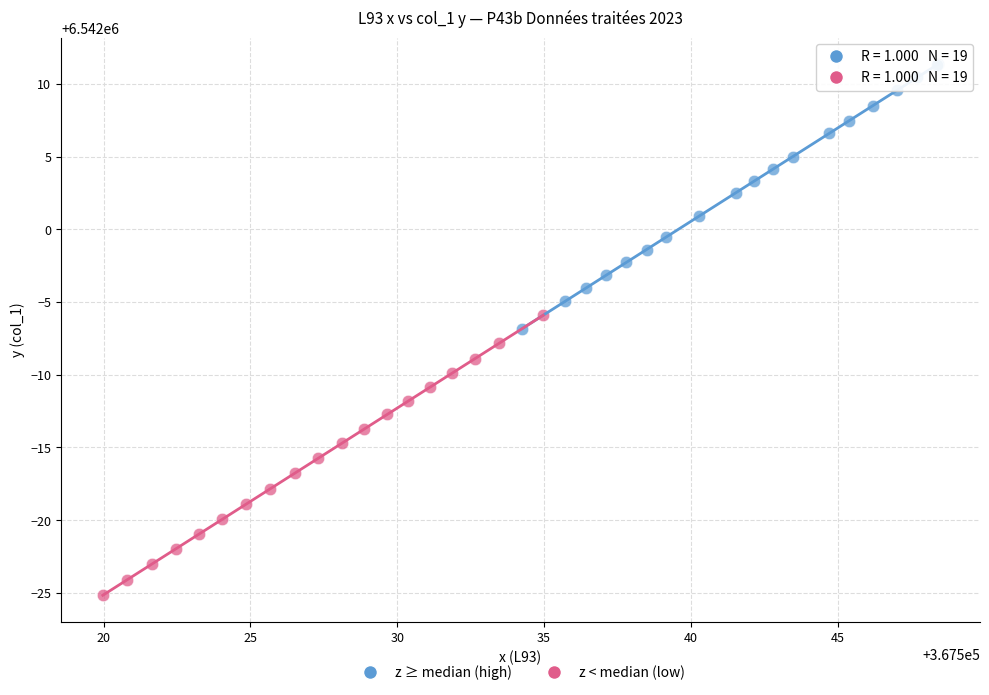

Which series reaches the maximum Y coordinate?

z ≥ median (high)